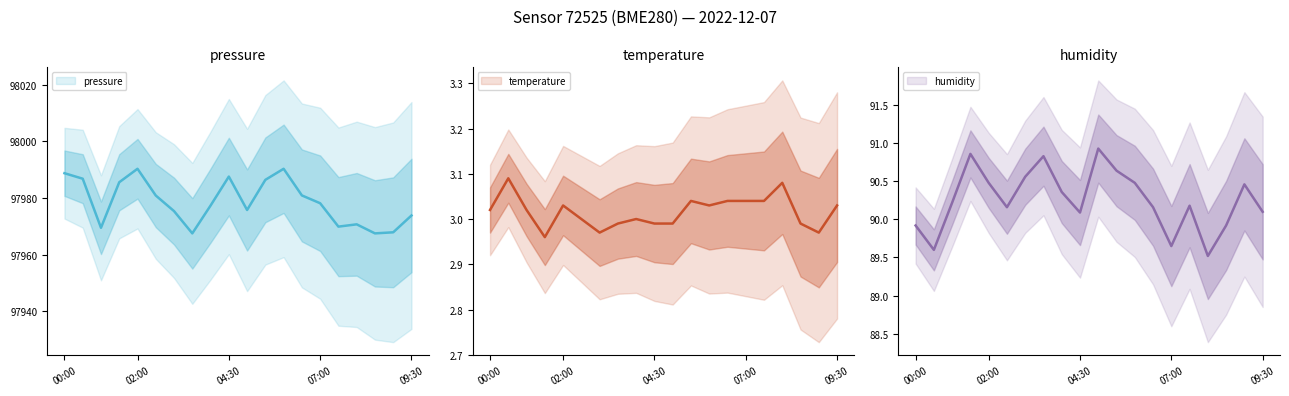

True or false: pressure and humidity cross at least once.

False